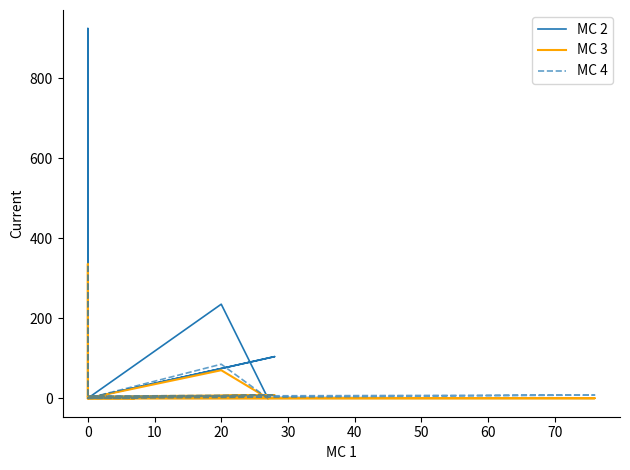

What is the difference between the maximum and second lowest values in the MC 4 series?

864